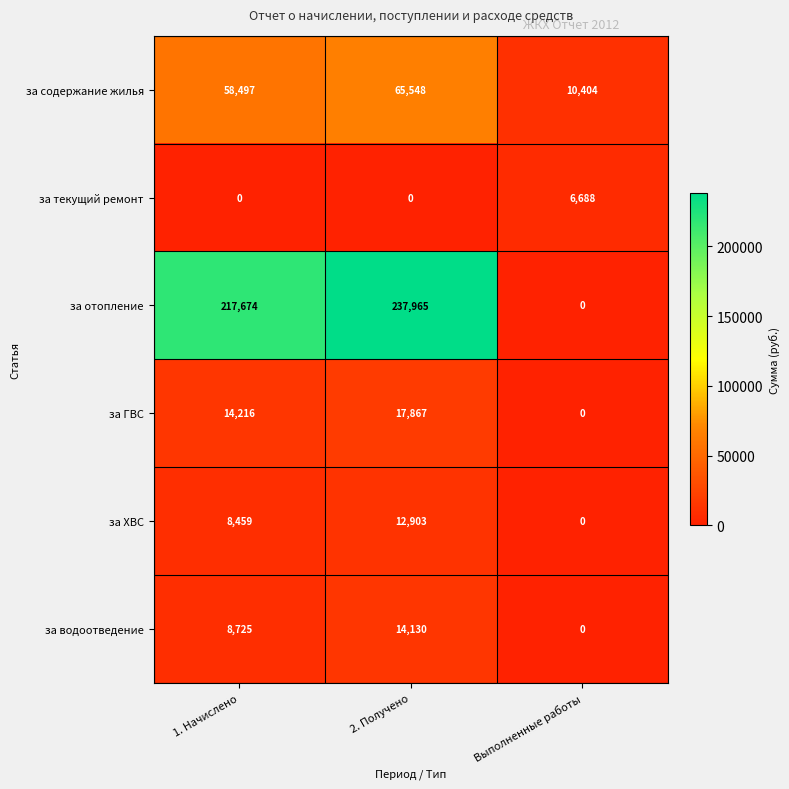

What is the difference between the highest and lowest values at 1. Начислено?

217674